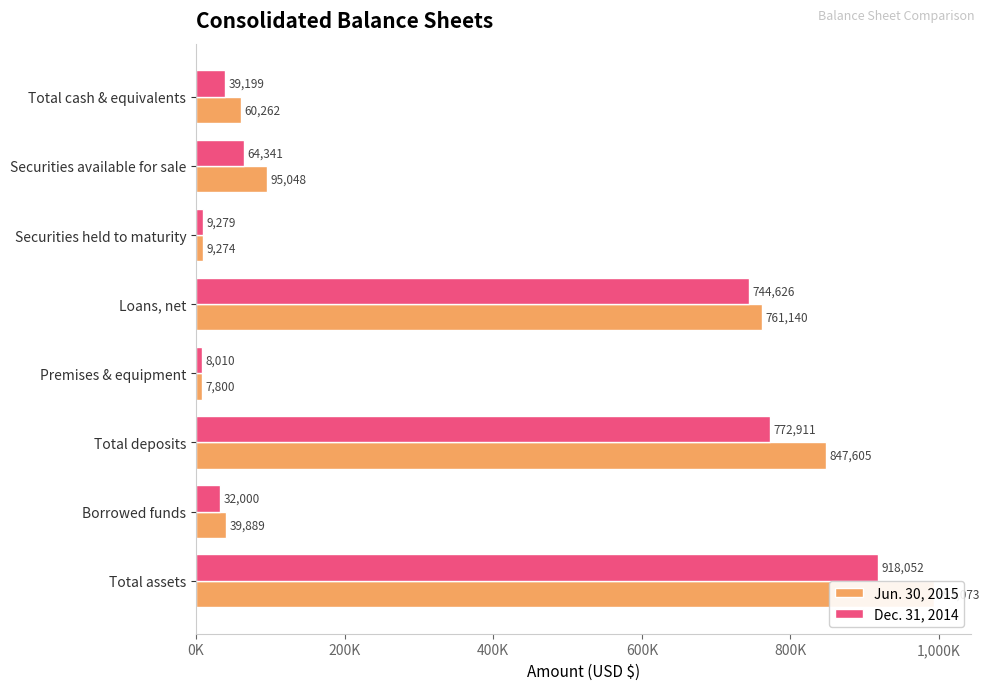

What is the minimum value for Jun. 30, 2015?

7800